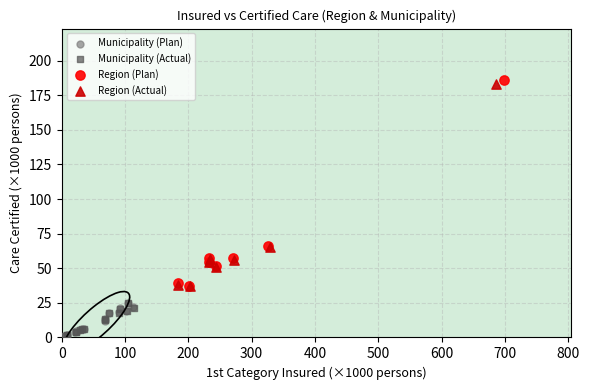

Which series has the largest Y range (max minus min)?

Region (Plan)